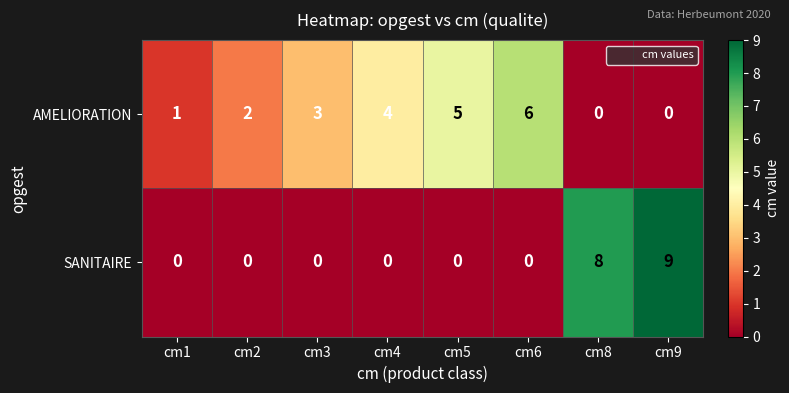

True or false: AMELIORATION has a value of 2 at cm2.

True